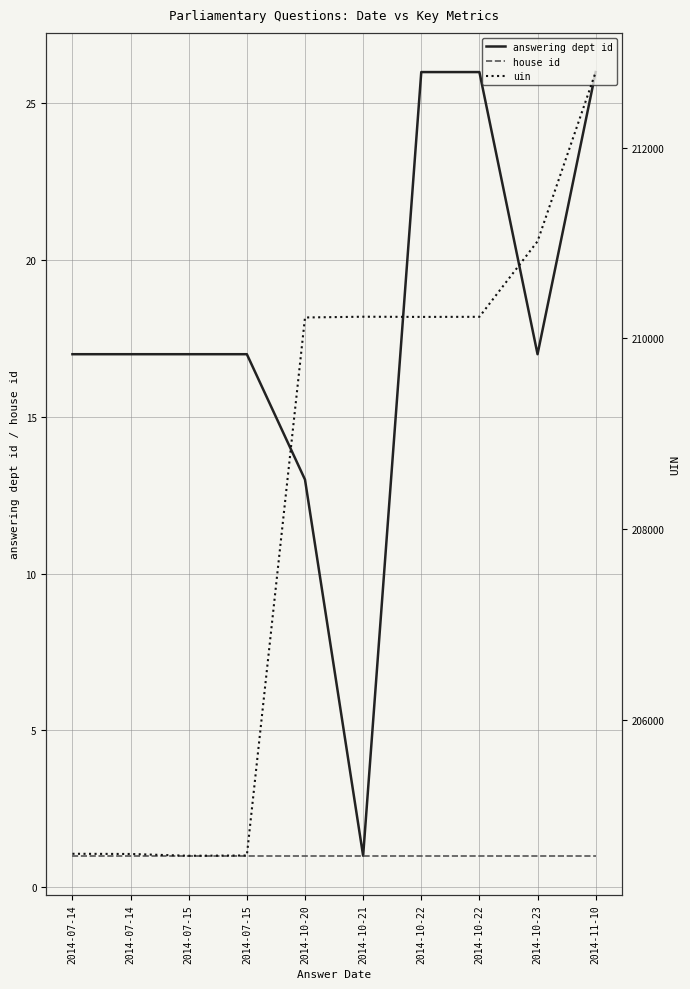

What is the value of the house id point at the 9th from the left?

1